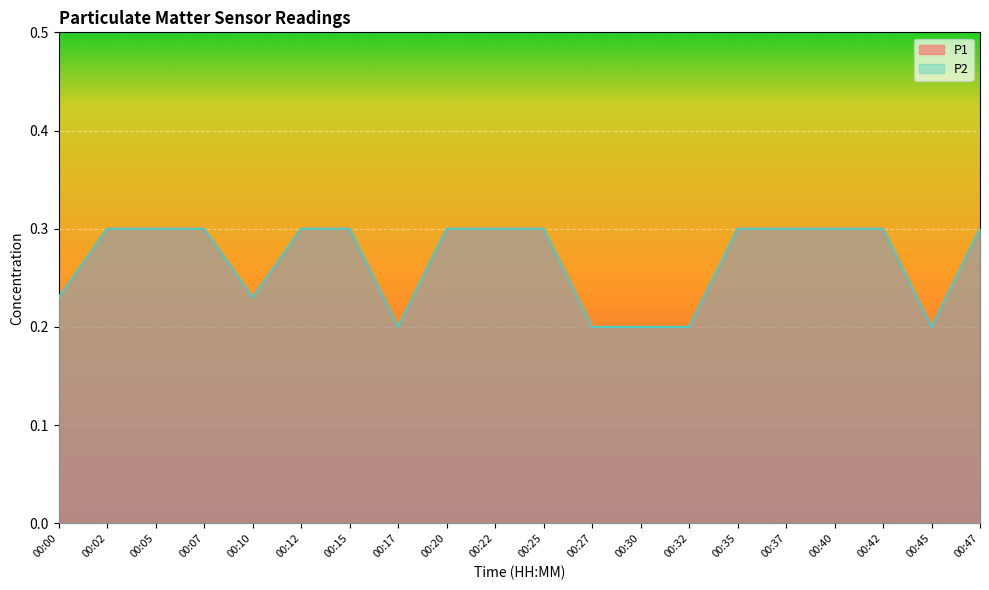

Reading left to right, transcribe all the data shown in this chart.

P1: 00:00=0.2	00:02=0.3	00:05=0.3	00:07=0.3	00:10=0.2	00:12=0.3	00:15=0.3	00:17=0.2	00:20=0.3	00:22=0.3	00:25=0.3	00:27=0.2	00:30=0.2	00:32=0.2	00:35=0.3	00:37=0.3	00:40=0.3	00:42=0.3	00:45=0.2	00:47=0.3
P2: 00:00=0.2	00:02=0.3	00:05=0.3	00:07=0.3	00:10=0.2	00:12=0.3	00:15=0.3	00:17=0.2	00:20=0.3	00:22=0.3	00:25=0.3	00:27=0.2	00:30=0.2	00:32=0.2	00:35=0.3	00:37=0.3	00:40=0.3	00:42=0.3	00:45=0.2	00:47=0.3